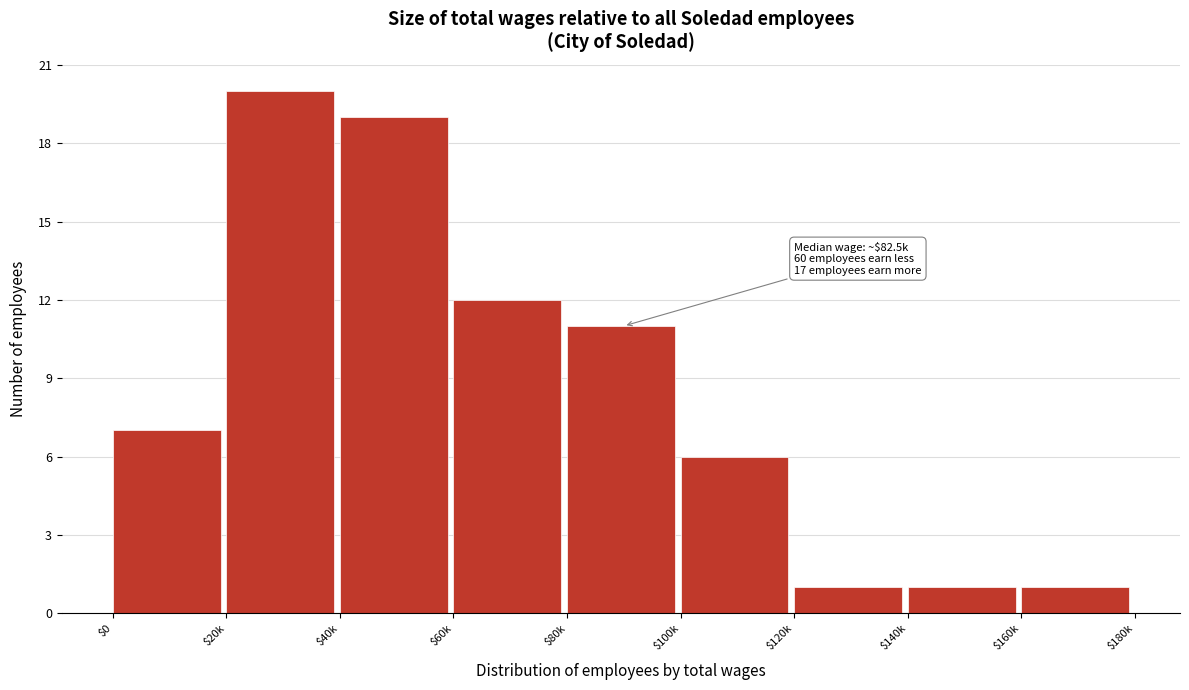

Reading left to right, list all the values displayed in this chart.

7	20	19	12	11	6	1	1	1